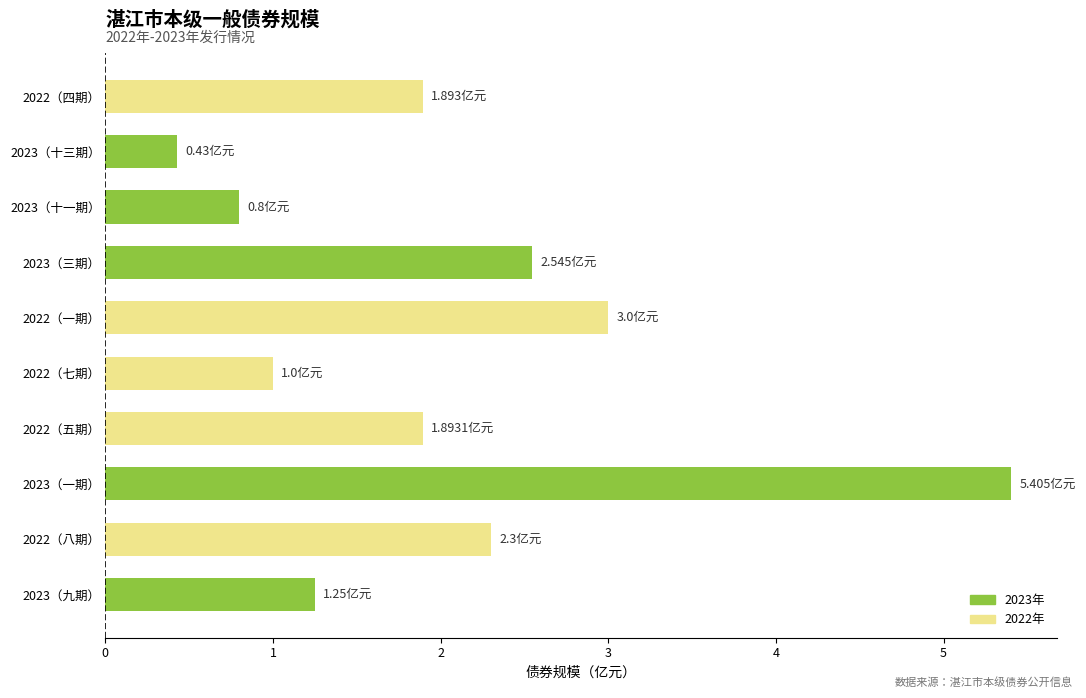

How many bars are there in total?

10